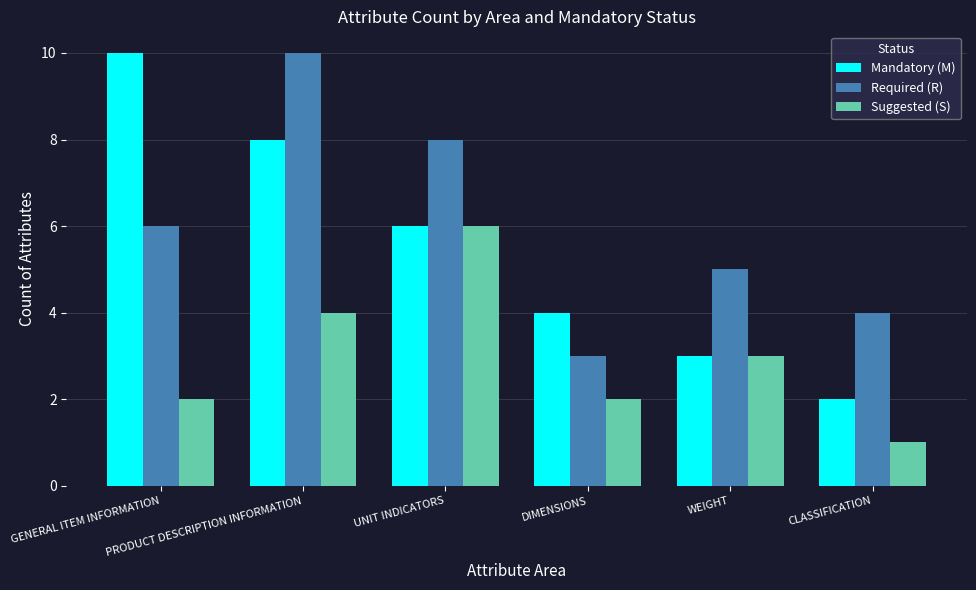

Which series has the largest total across all categories?

Required (R)